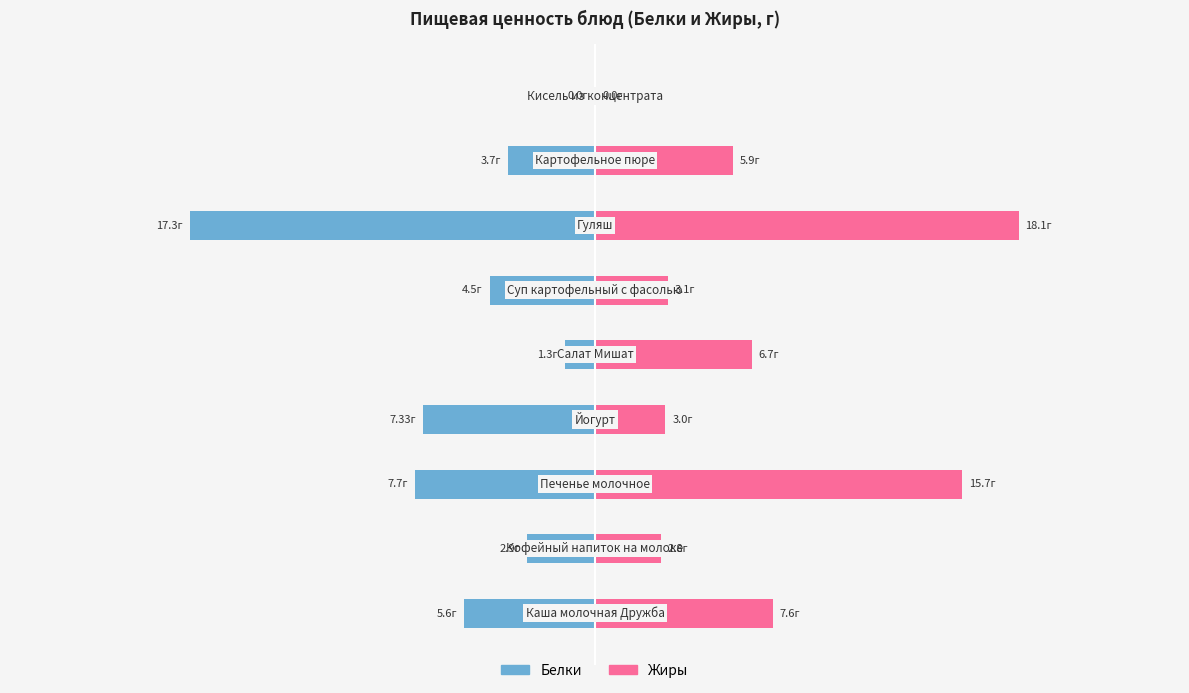

Reading right to left, what are all the values shown in this chart?

Белки: 8=0.0	7=-3.7	6=-17.3	5=-4.5	4=-1.3	3=-7.3	2=-7.7	1=-2.9	0=-5.6
Жиры: 8=0.0	7=5.9	6=18.1	5=3.1	4=6.7	3=3.0	2=15.7	1=2.8	0=7.6